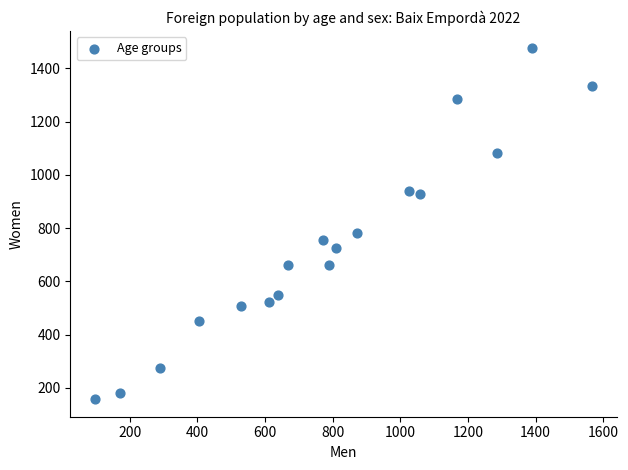

What Y value in the scatter plot is closest to 816?

782